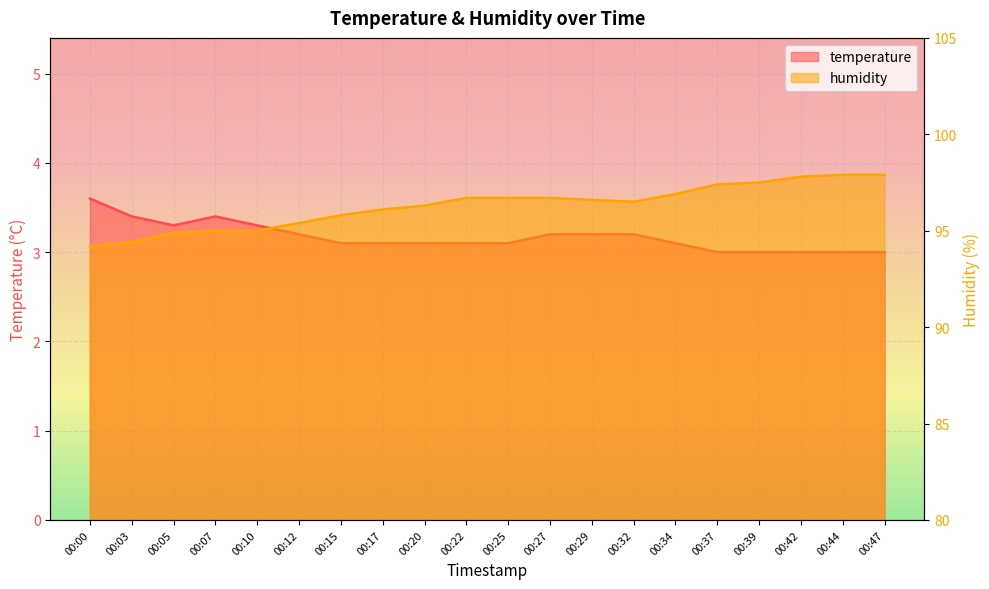

Which series has the widest spread of values?

humidity